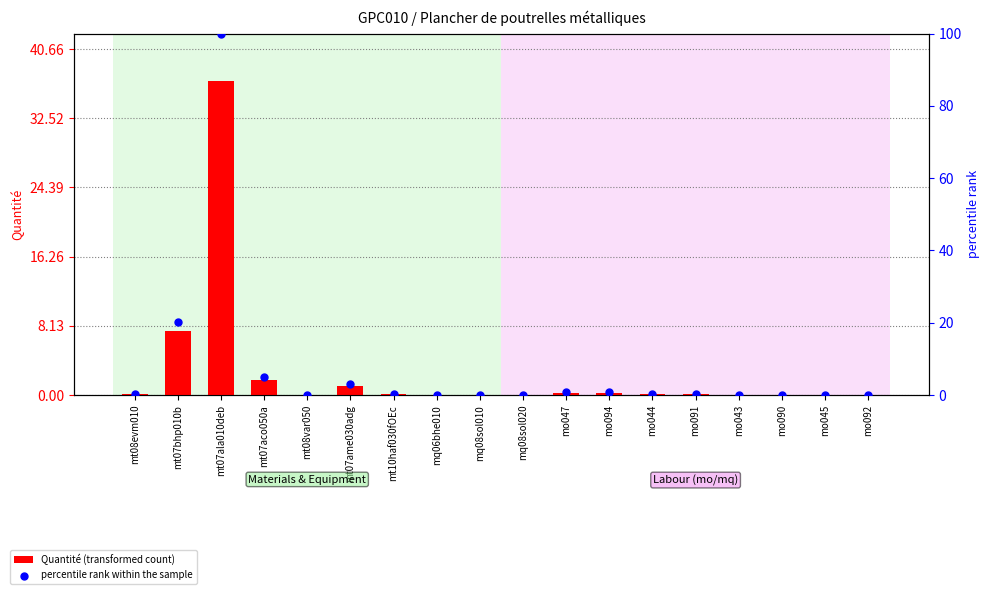

Which series has the largest total across all categories?

percentile rank within the sample